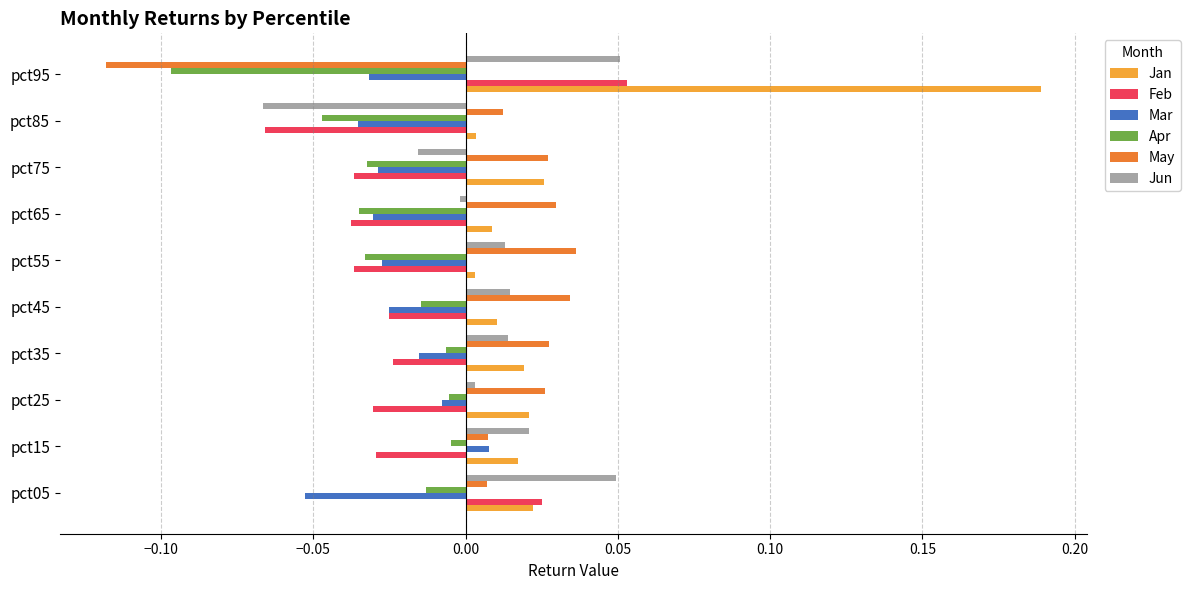

Is the value of Feb at pct95 greater than the value of Apr at pct75?

Yes